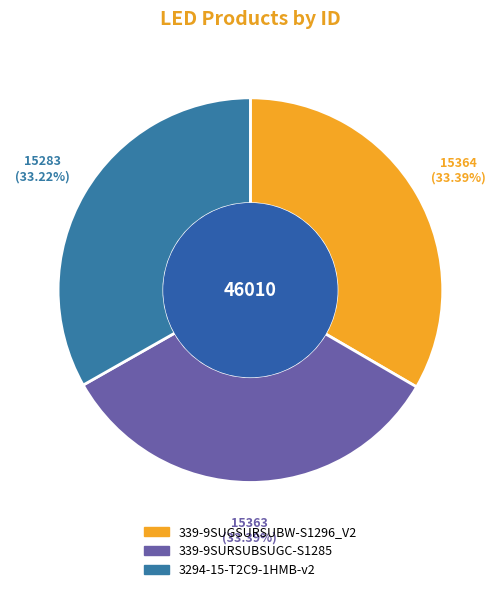

What percentage is the 339-9SUGSURSUBW-S1296_V2 slice, to the nearest percent?

33%